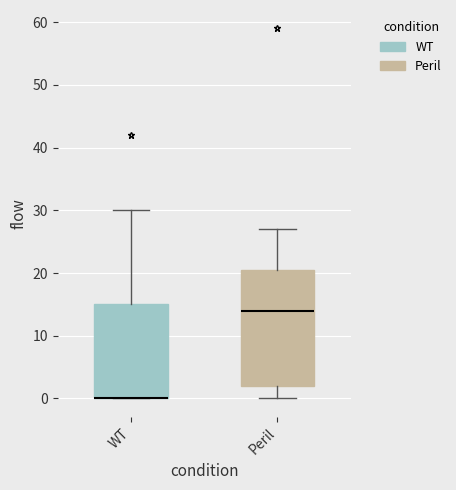

Reading left to right, read every box against the y-axis: the position of its median line, the range the box covers, and the ends of its whiskers. The values are not printed on the chart, so give them approximately, as read against the axis.

WT: median 0 (drawn on the box's lower edge), box 0 to 15, whiskers 0 to 30
Peril: median 14, box 2 to 21, whiskers 0 to 27